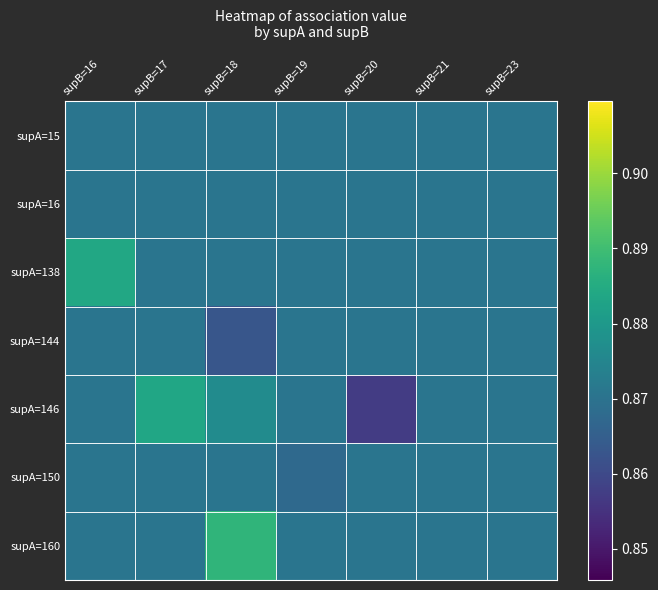

What is the total value across all series at supB=19?

6.1